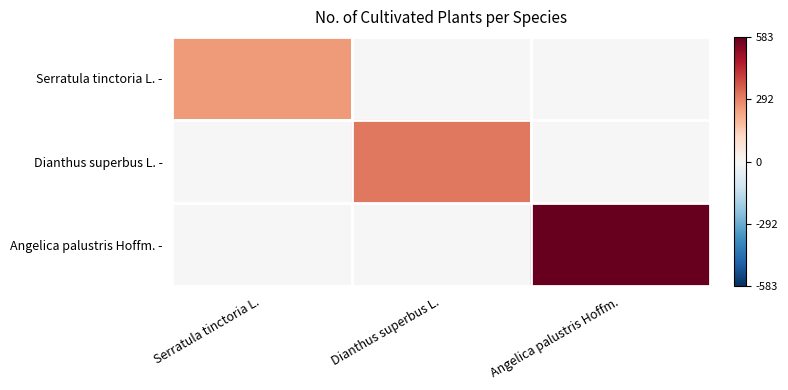

How many series are shown in this chart?

3